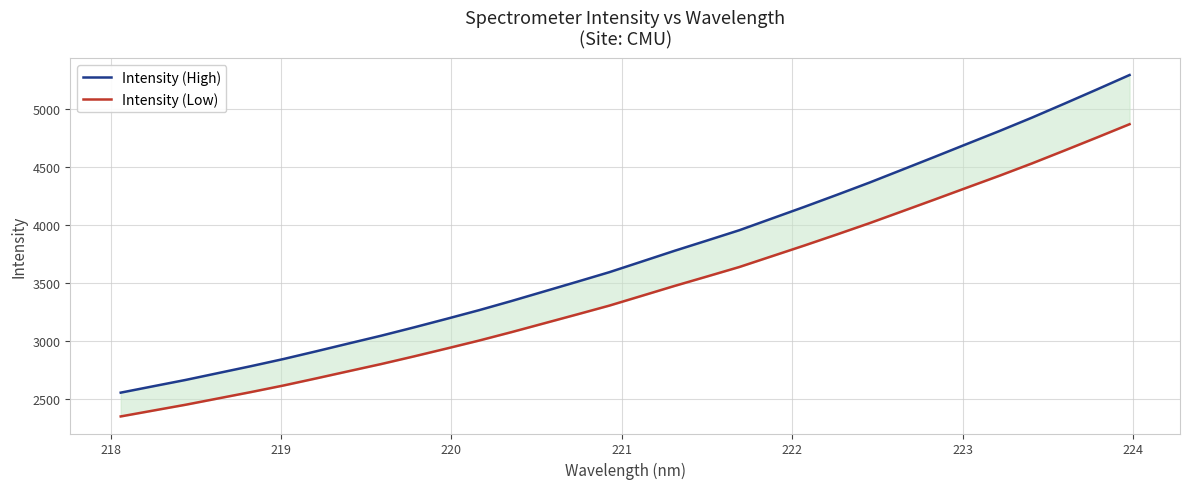

How many data points in Intensity (High) are above 3685?

16